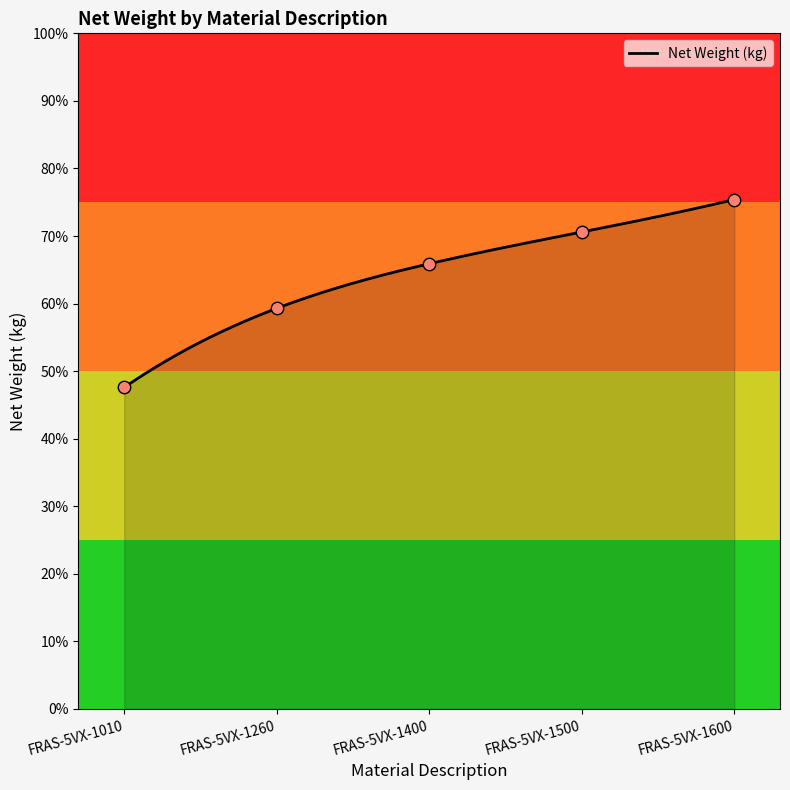

Between FRAS-5VX-1400 and FRAS-5VX-1500, which is larger?

FRAS-5VX-1500